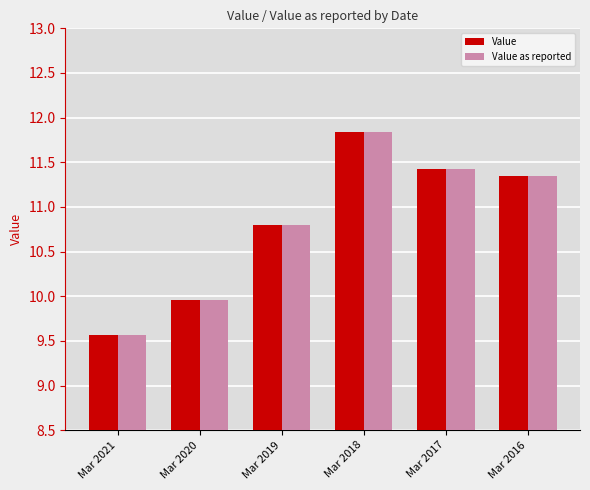

Reading right to left, what are all the values shown in this chart?

Value: 11.3	11.4	11.8	10.8	10.0	9.6
Value as reported: 11.3	11.4	11.8	10.8	10.0	9.6